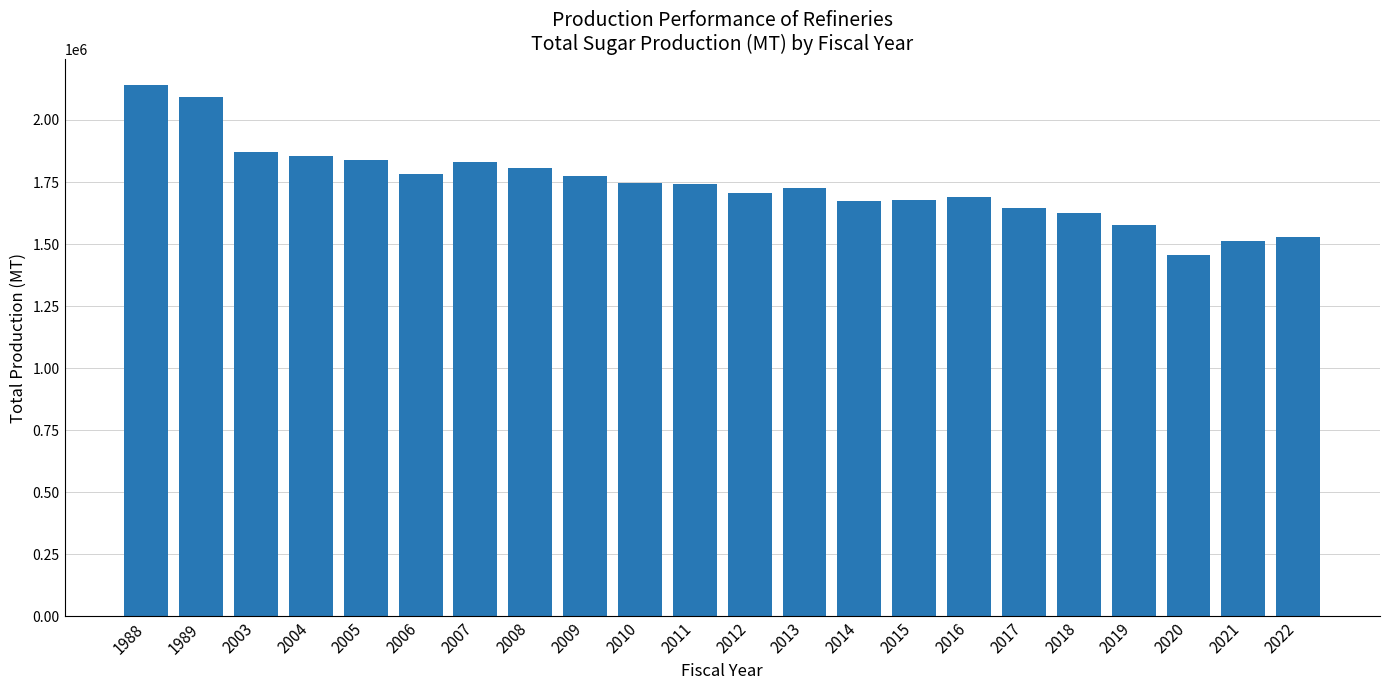

What is the maximum value shown in the chart?

2139830.0